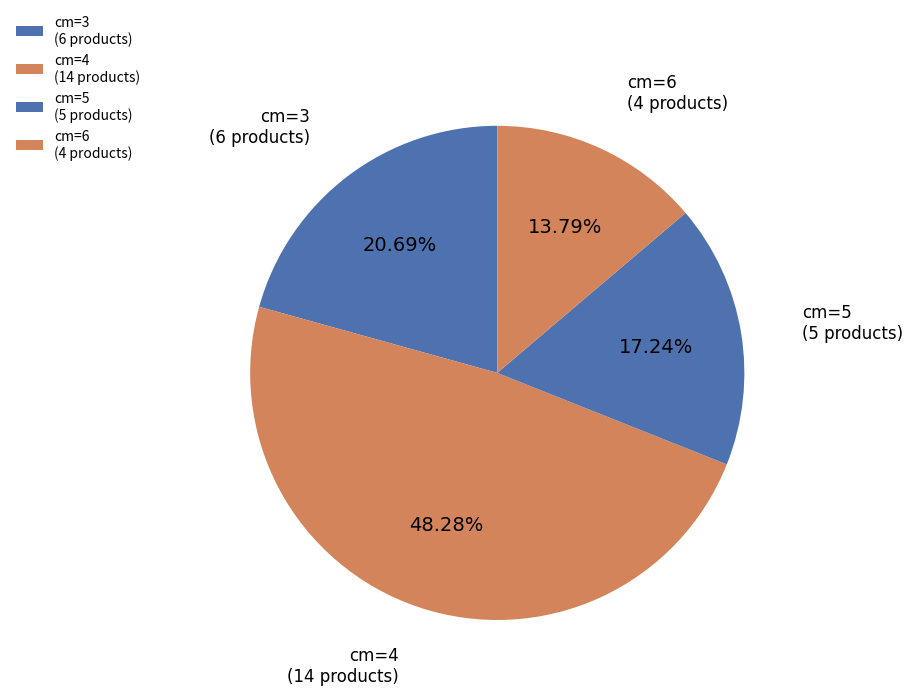

What is the ratio of the value at cm=4 (14 products) to the value at cm=3 (6 products)?

2.3